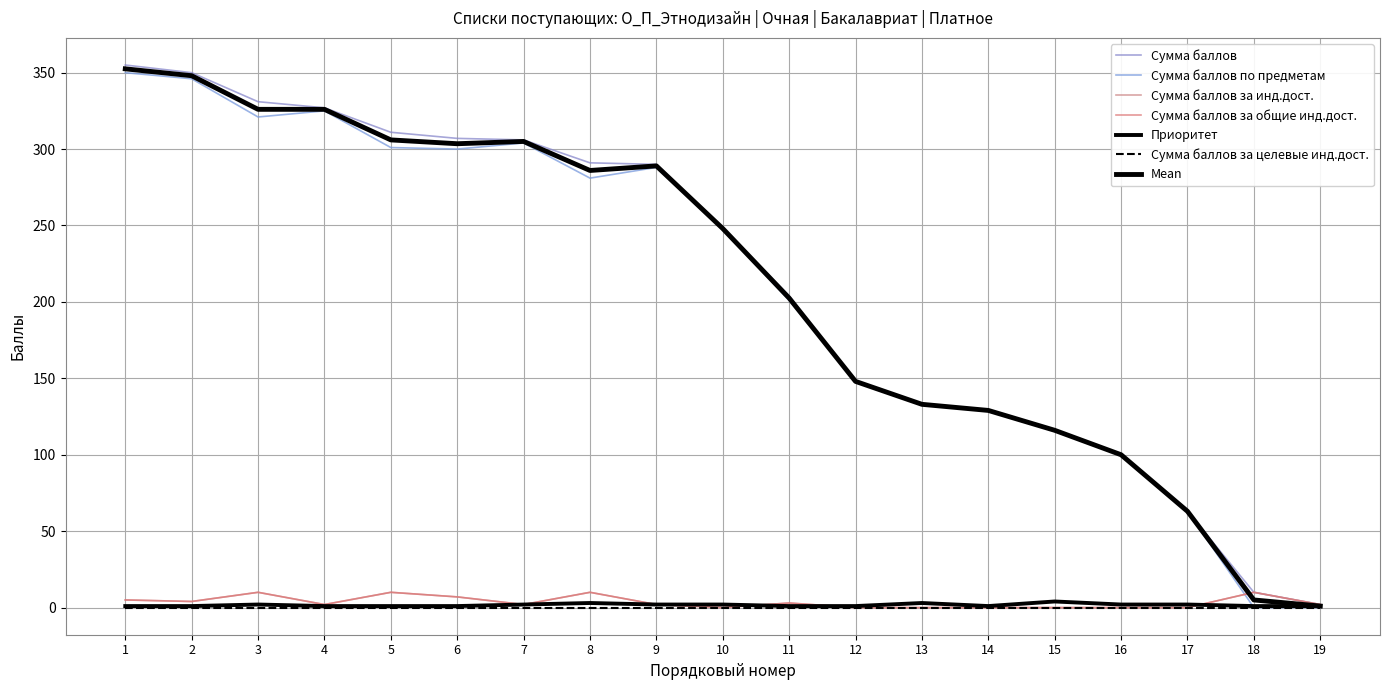

What is the sum of the Сумма баллов по предметам values at 10 and 4?

573.0